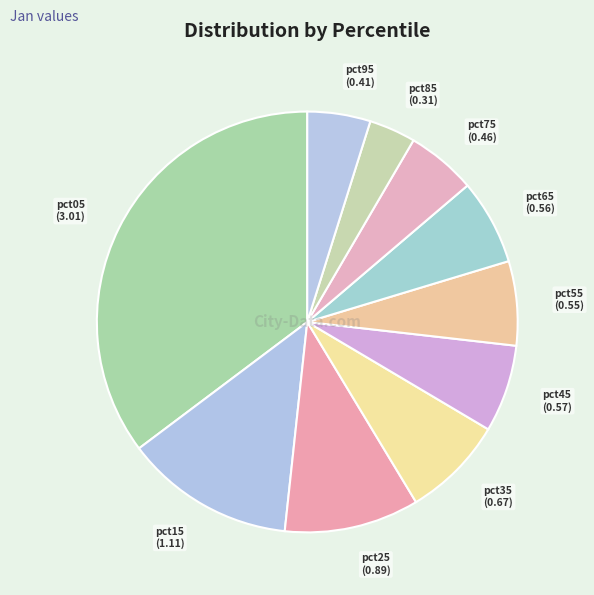

Count the number of slices in the pie.

10